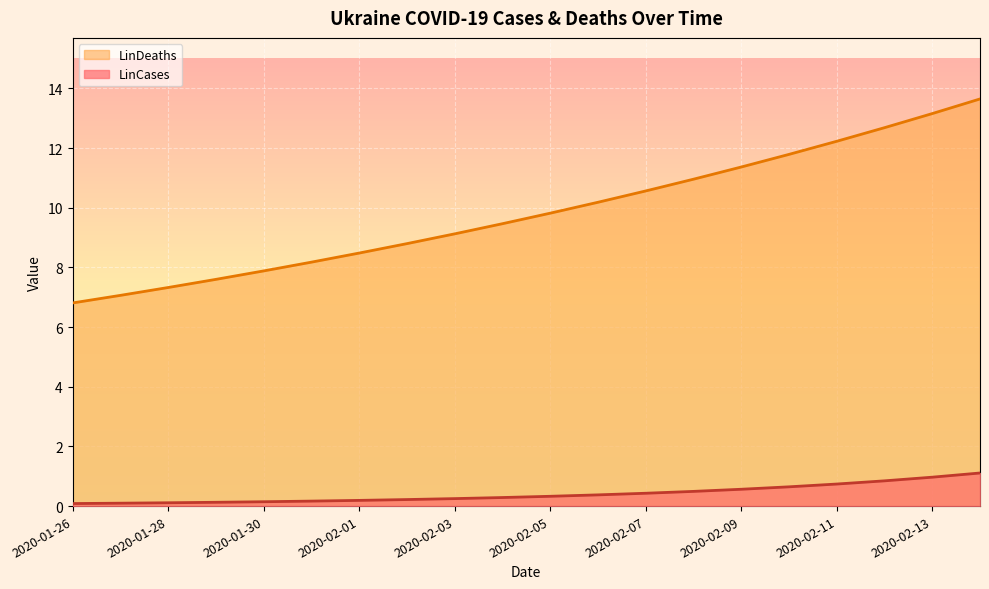

At how many categories does at least one series exceed 11?

6